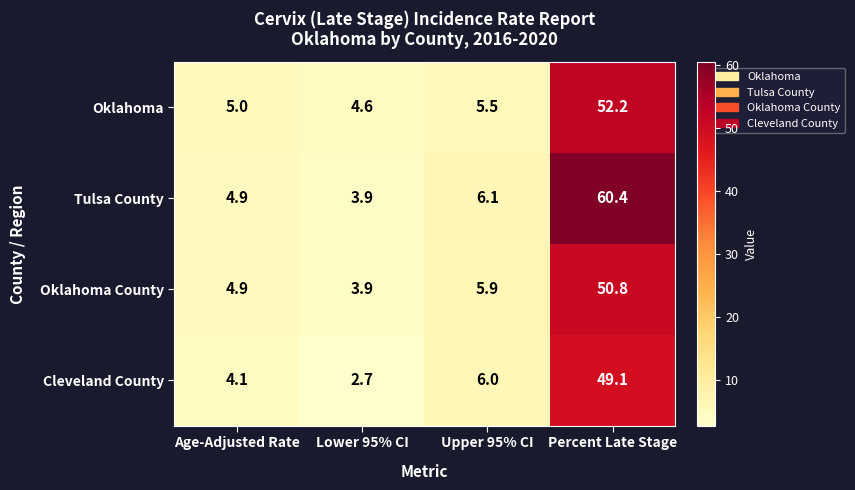

How many series are shown in this chart?

4